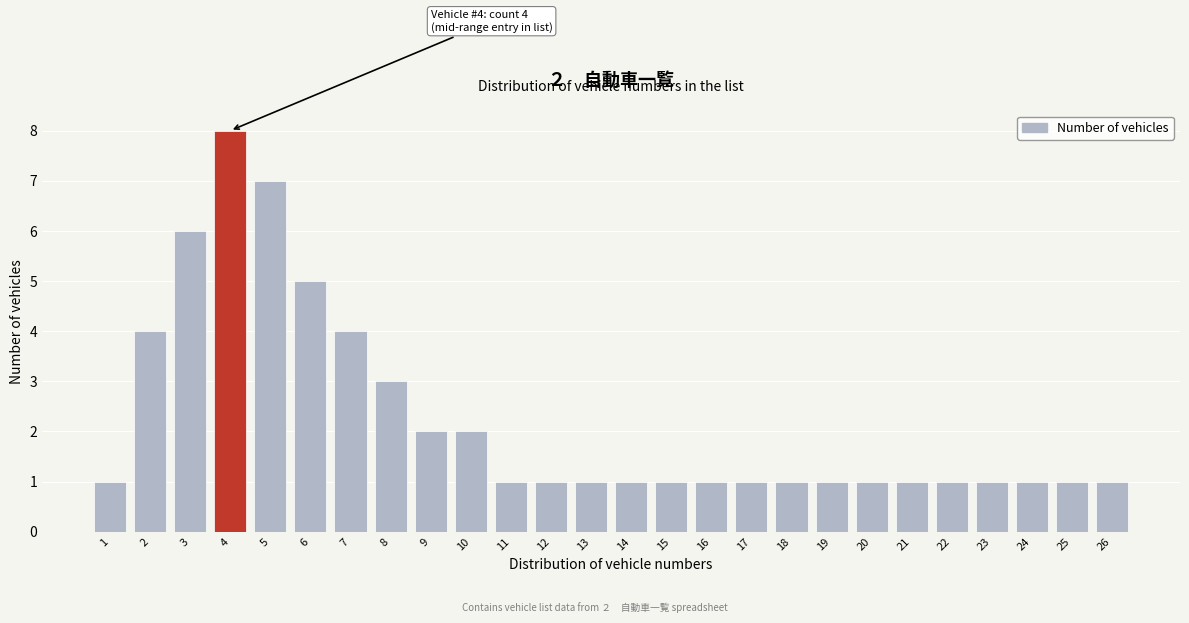

Reading left to right, list all the values displayed in this chart.

1=1	2=4	3=6	4=8	5=7	6=5	7=4	8=3	9=2	10=2	11=1	12=1	13=1	14=1	15=1	16=1	17=1	18=1	19=1	20=1	21=1	22=1	23=1	24=1	25=1	26=1